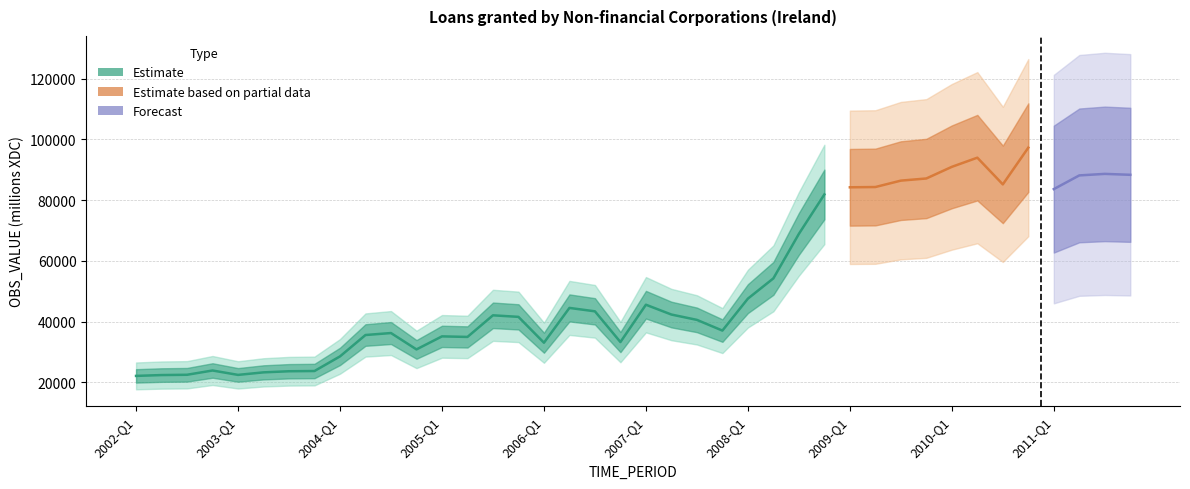

What is the value of the 31st point from the left?

86403